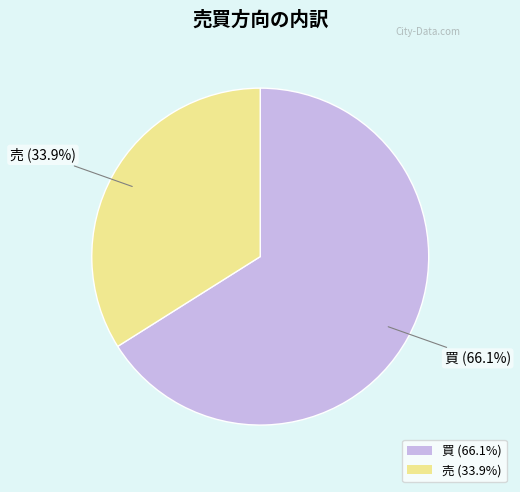

Which slice is the largest?

買